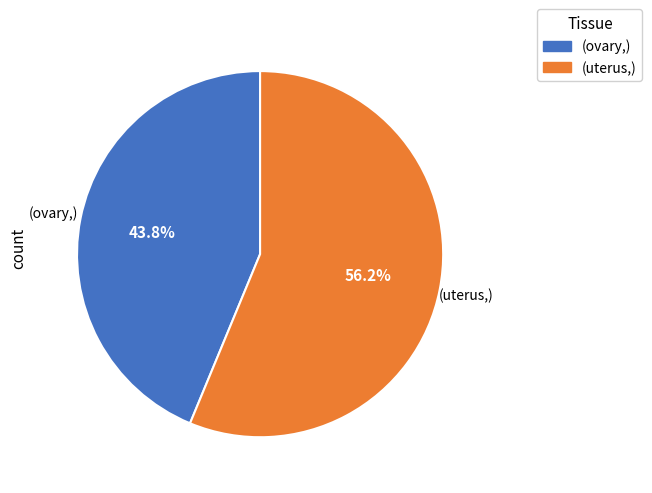

Does (uterus,) represent more than half of the total?

Yes